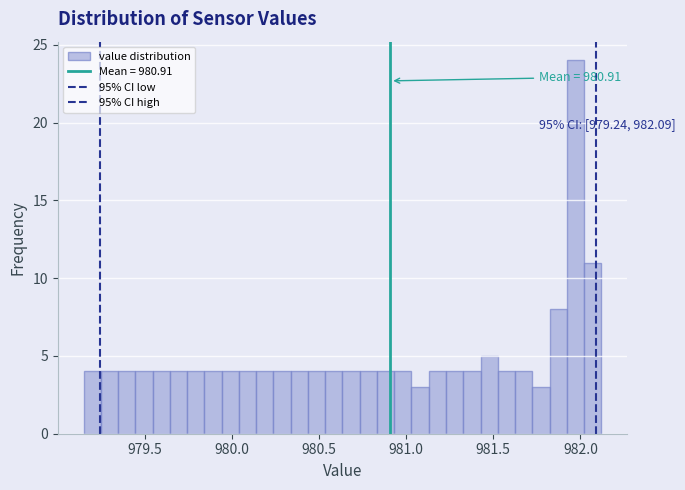

Around what value on the x-axis is the tallest bar? Give the approximate position of its centre, as read against the axis.

981.95